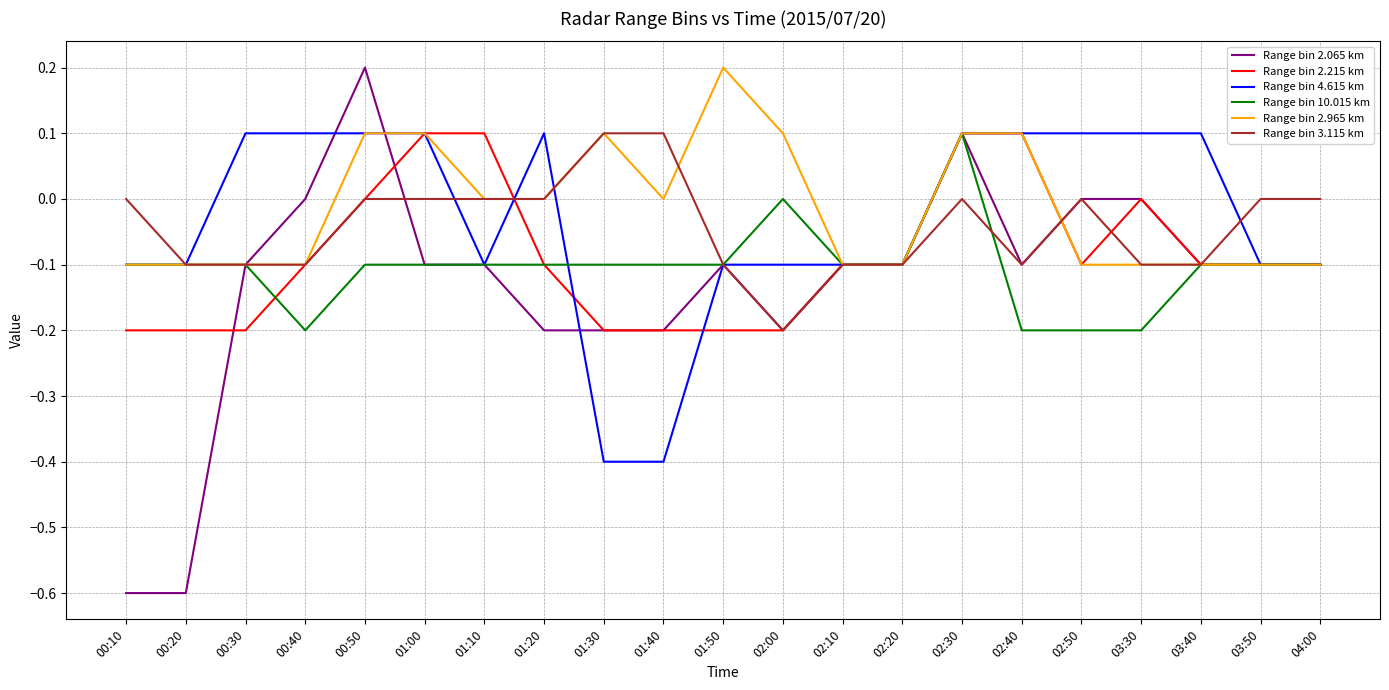

Between 00:10 and 03:50, which series saw the biggest shift?

Range bin 2.065 km